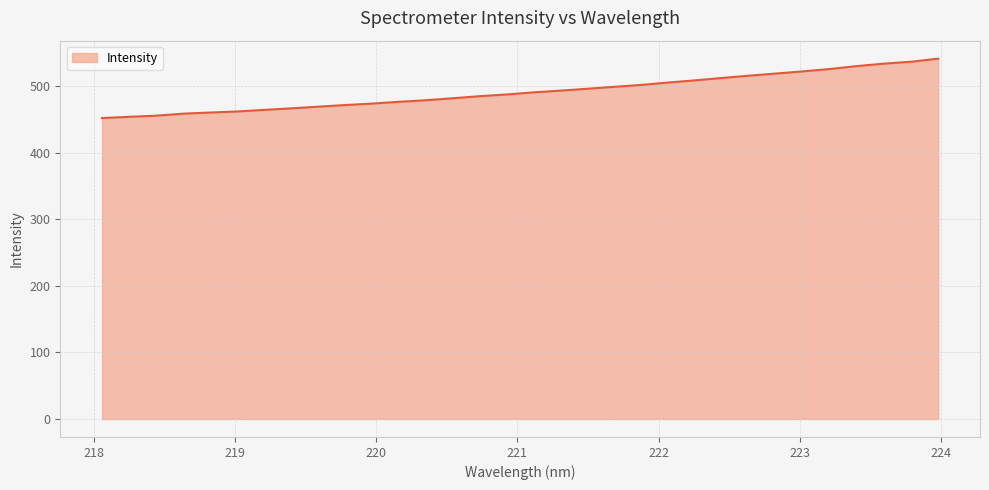

What is the maximum value shown in the chart?

541.4